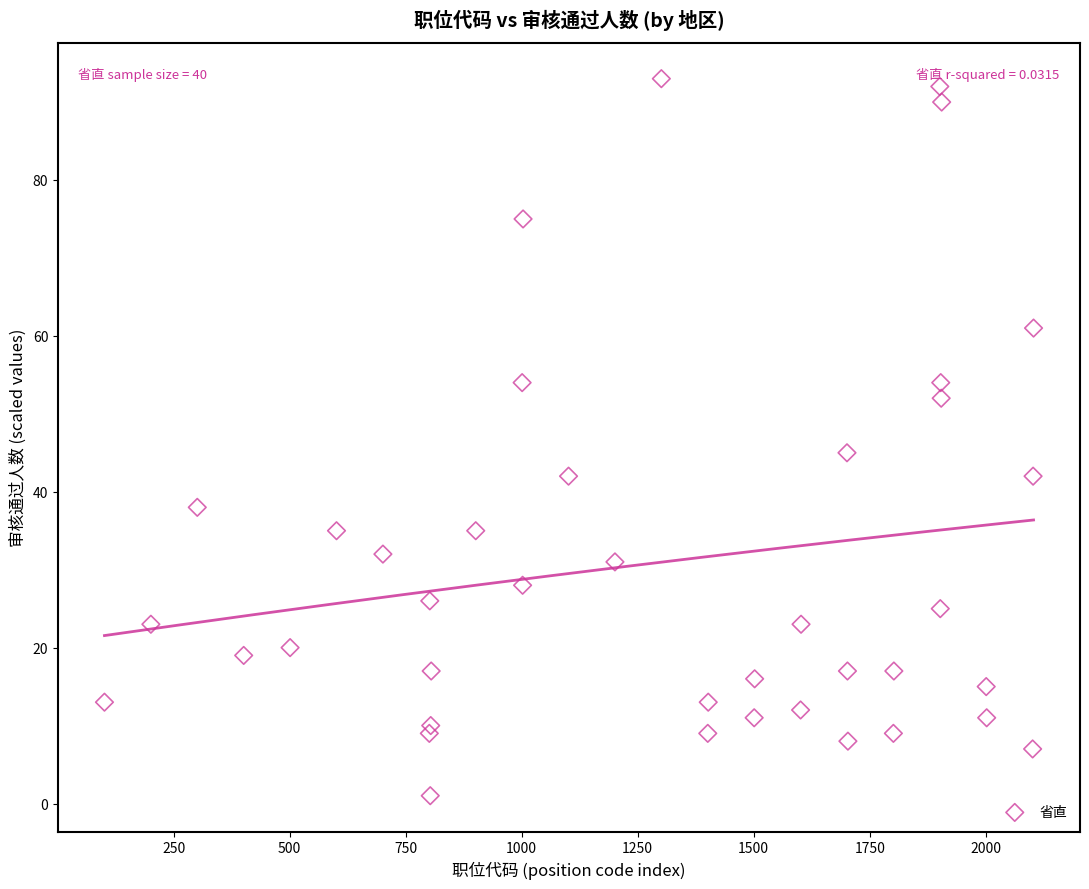

What Y value in the scatter plot is closest to 47?

45